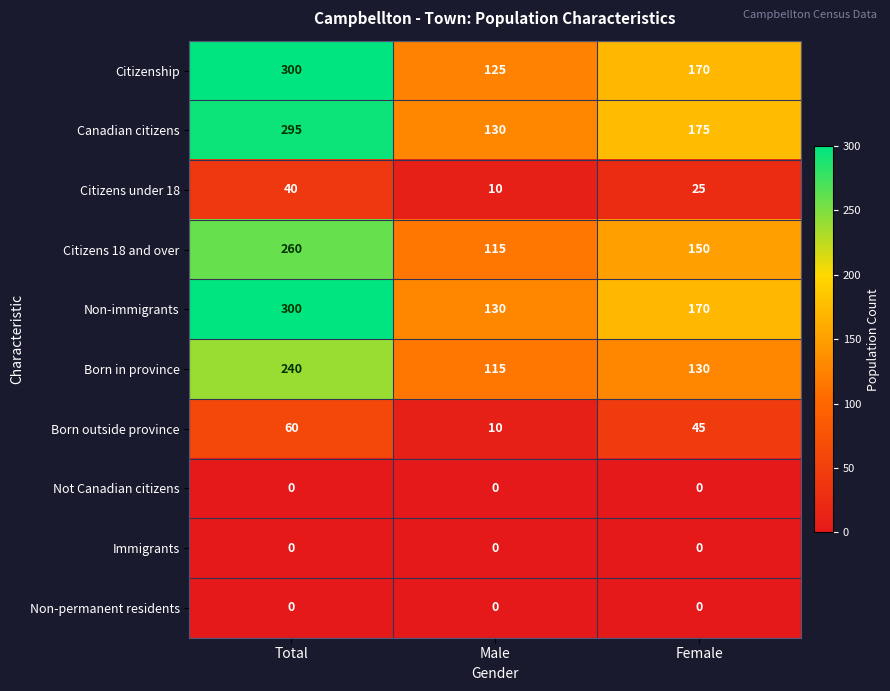

What is the approximate value of Citizens 18 and over at Male, to the nearest 50?

100